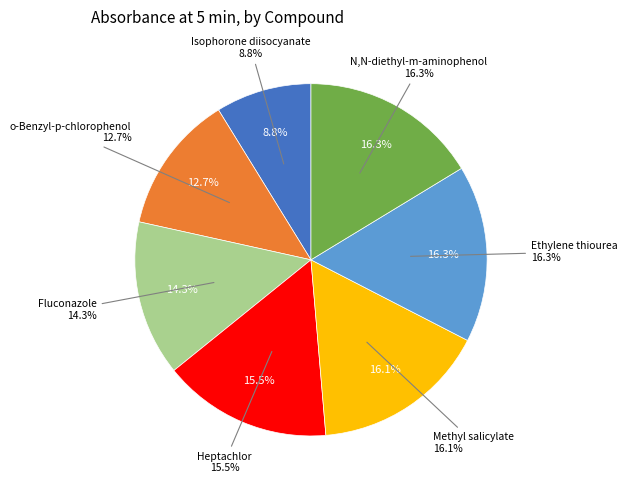

To the nearest percent, what portion does Methyl salicylate represent?

16%